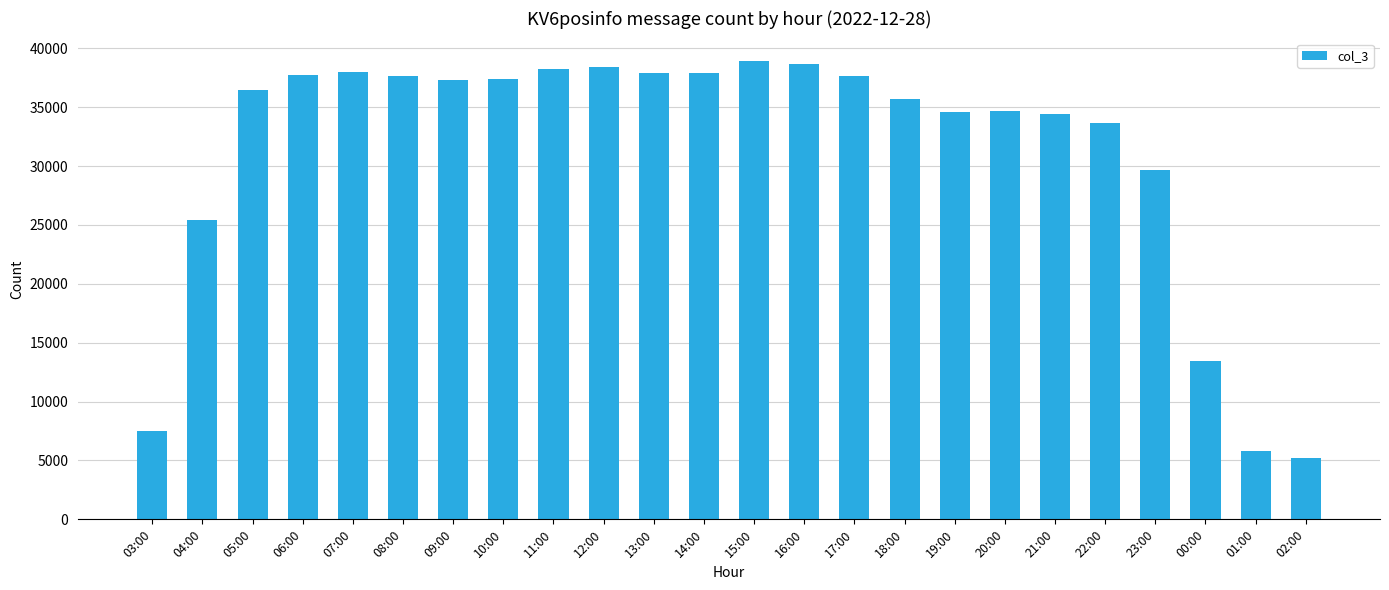

What is the value of the 1st bar from the left?

7535